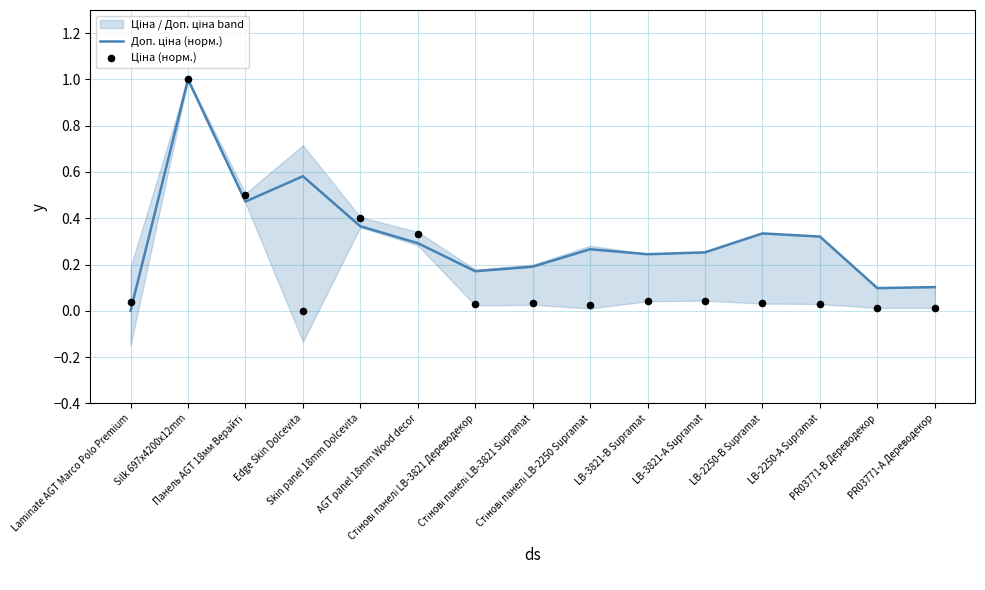

What is the total value across all series at Стінові панелі LB-2250 Supramat?

0.3